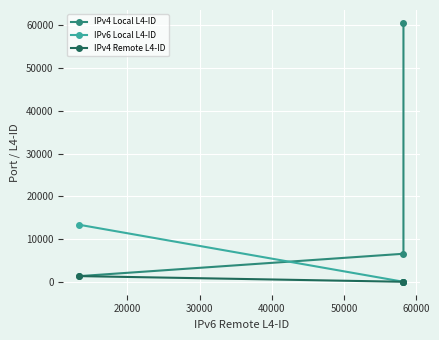

Rank the series by their maximum value, from highest to lowest.

IPv4 Local L4-ID, IPv6 Local L4-ID, IPv4 Remote L4-ID